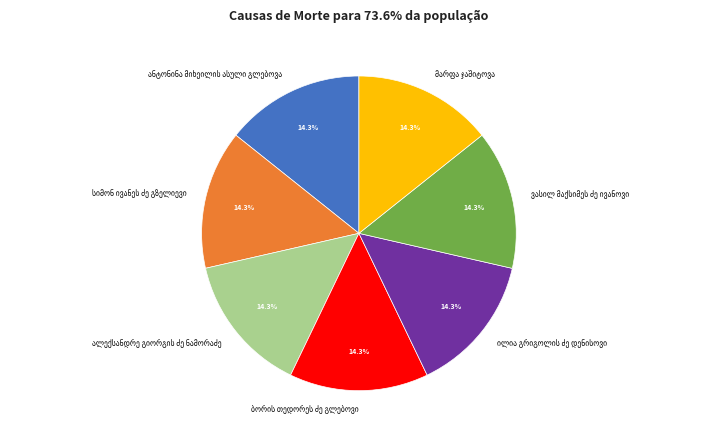

Is there any slice that represents more than half of the pie?

No